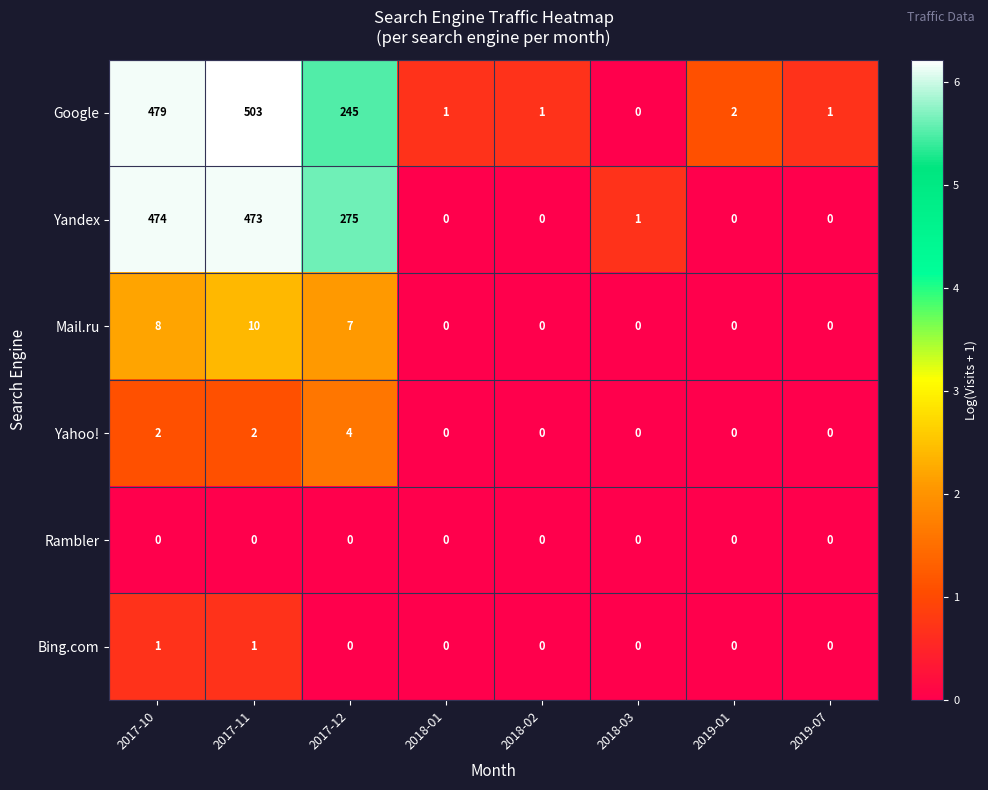

What is the maximum value shown in the chart?

503